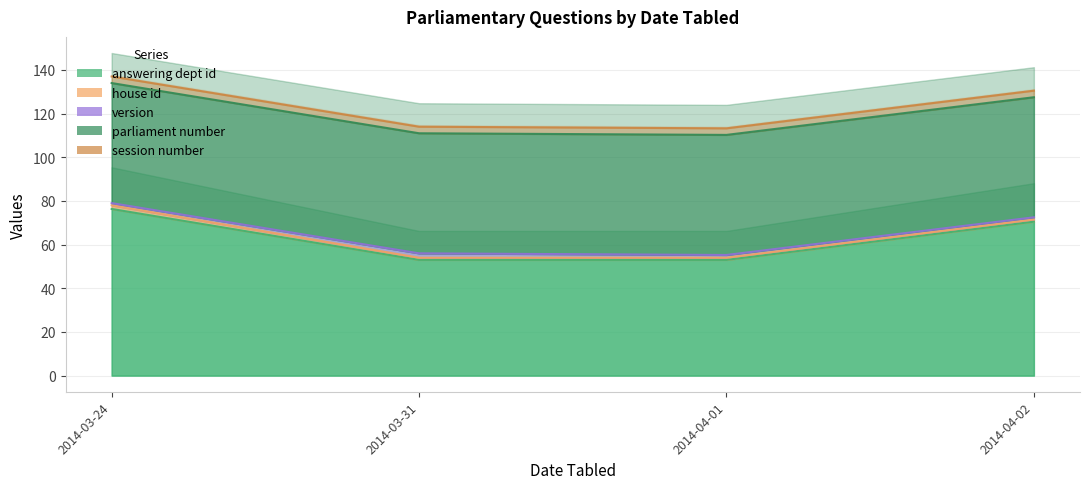

List the series in order of their peak value, highest first.

answering dept id, parliament number, session number, house id, version